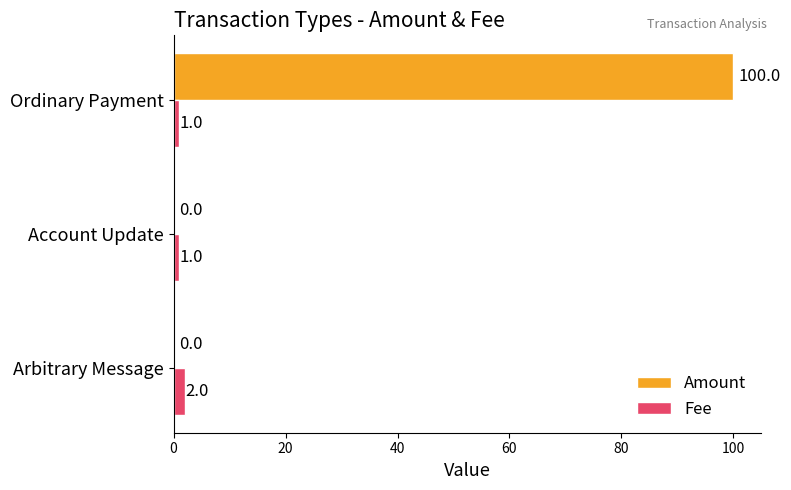

How many Amount values are between 0 and 100?

3